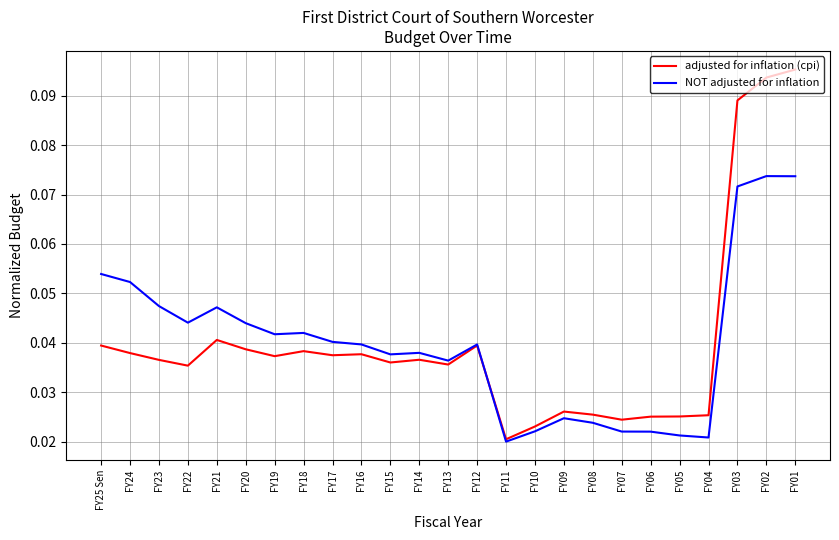

Where is the first local minimum for adjusted for inflation (cpi)?

FY22